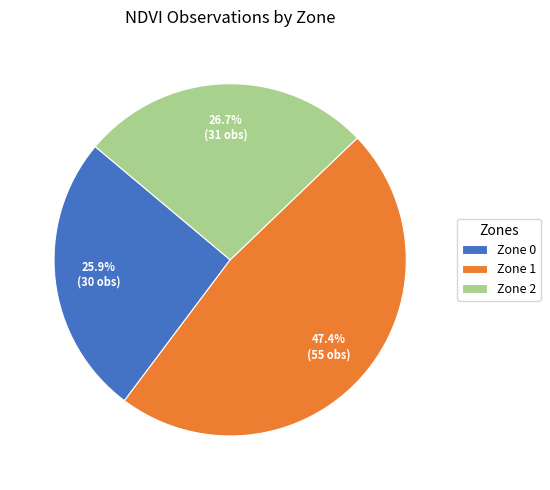

What percentage do Zone 0 and Zone 2 together represent?

52.6%